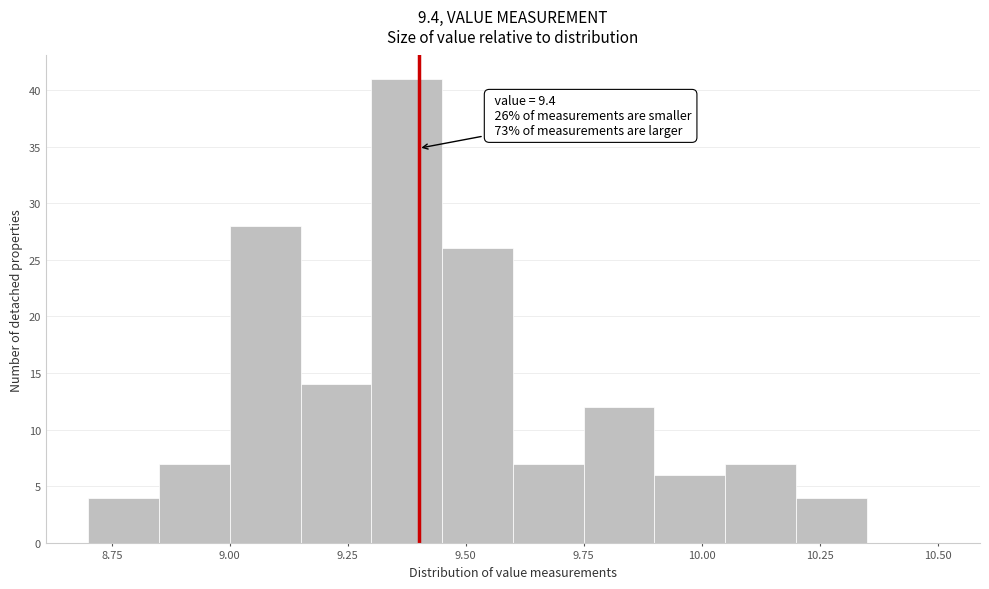

Around what value on the x-axis is the tallest bar? Give the approximate position of its centre, as read against the axis.

9.40